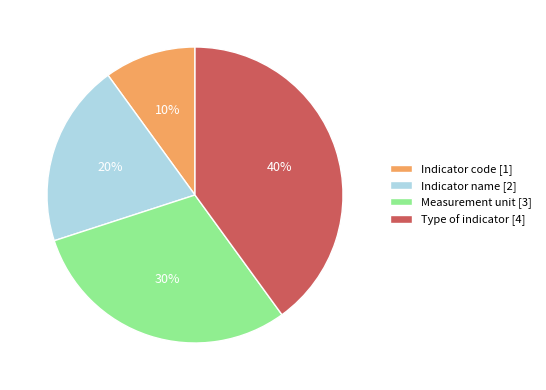

Which category has the biggest portion of the pie?

Type of indicator [4]